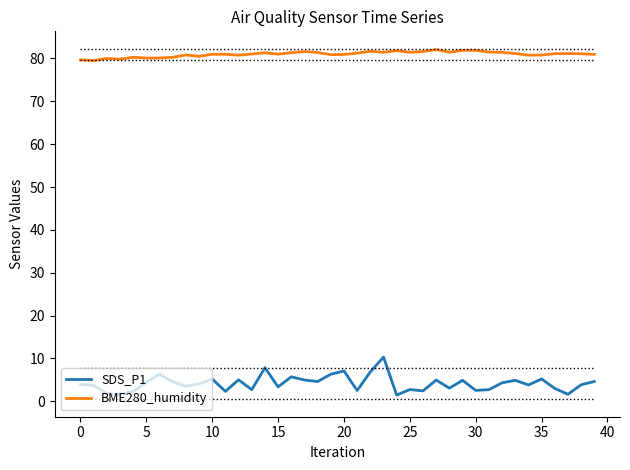

Does the chart display data point markers on the line(s)?

No